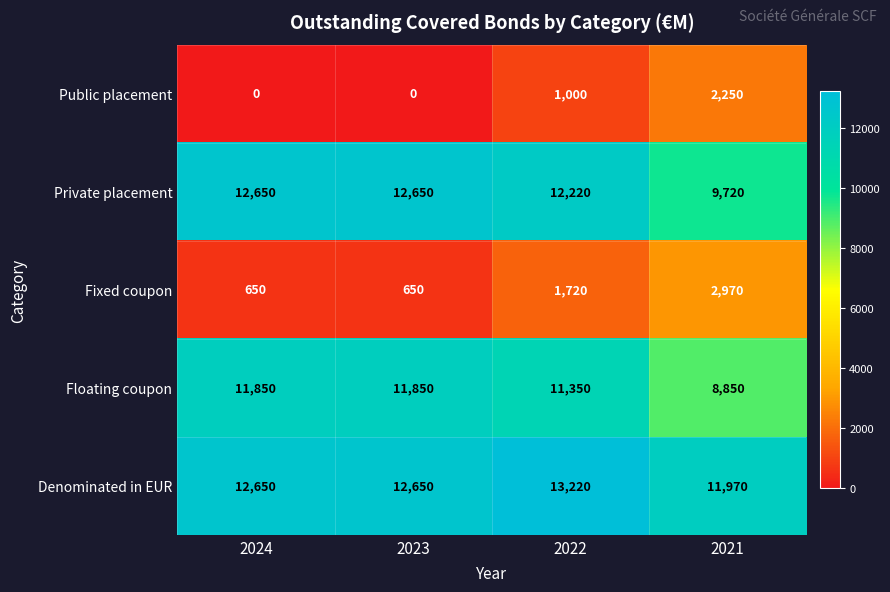

Rank the series by their maximum value, from highest to lowest.

Denominated in EUR, Private placement, Floating coupon, Fixed coupon, Public placement